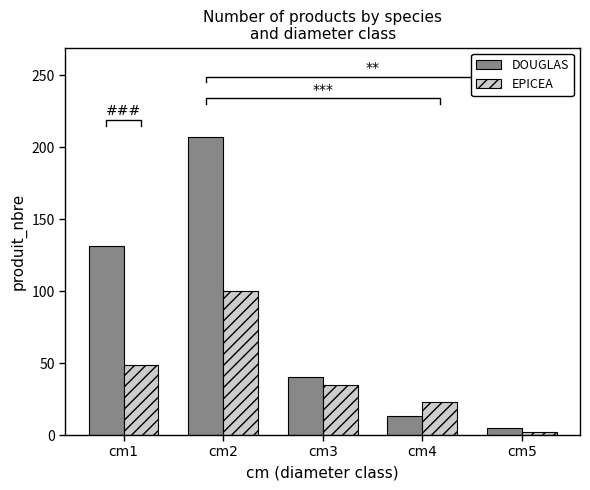

Where is EPICEA nearest to the value 51?

cm1